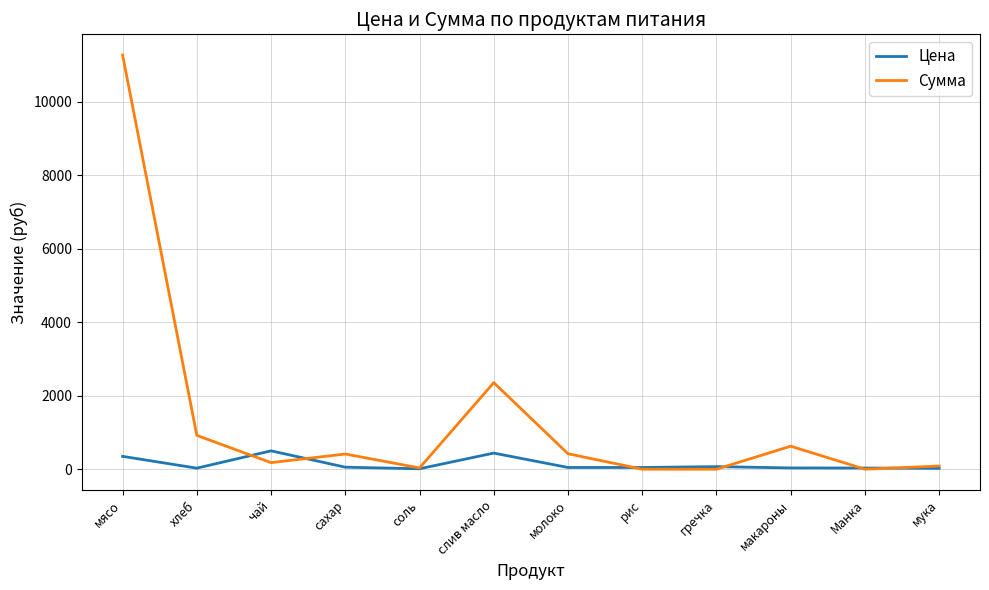

What is the total value across all series at чай?

679.0